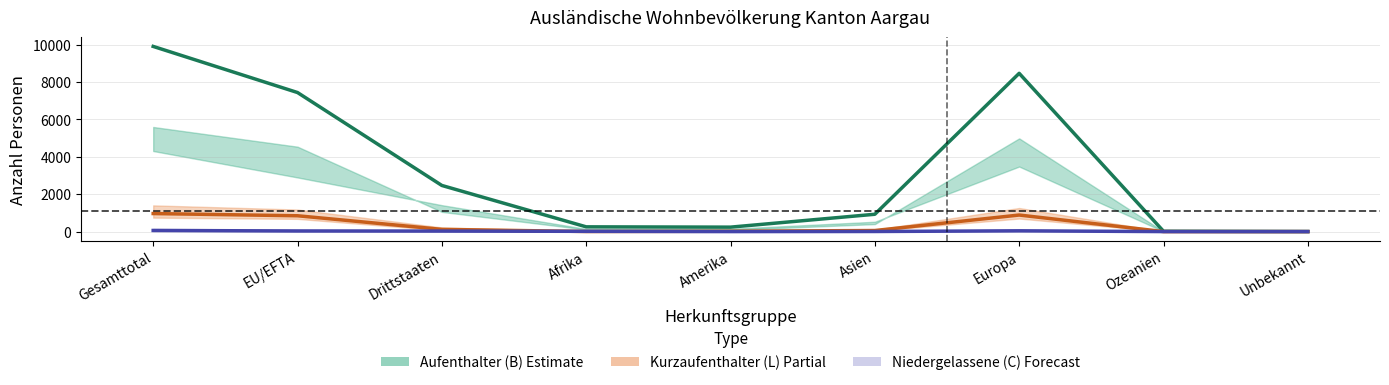

How many times do Kurzaufenthalter (L) Total and Niedergelassene (C) Total cross each other?

2